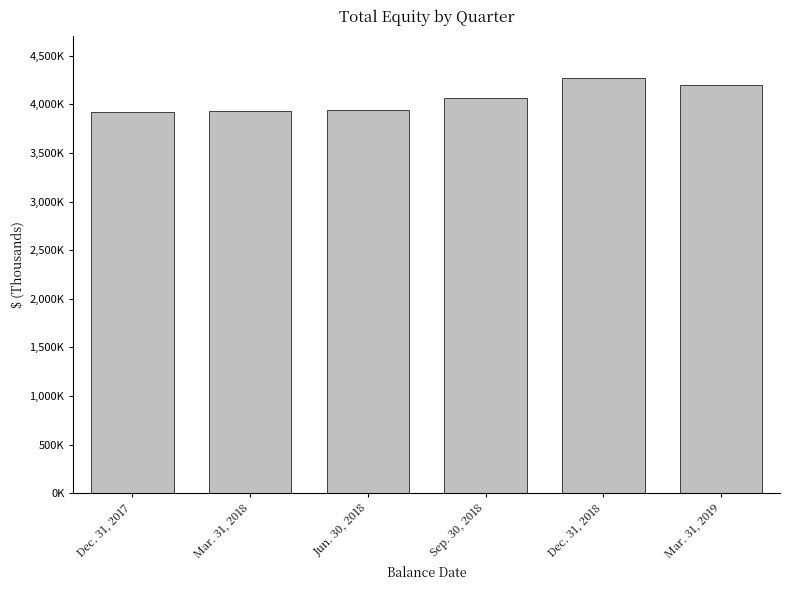

At which category does the chart reach its minimum across all series?

Dec. 31, 2017